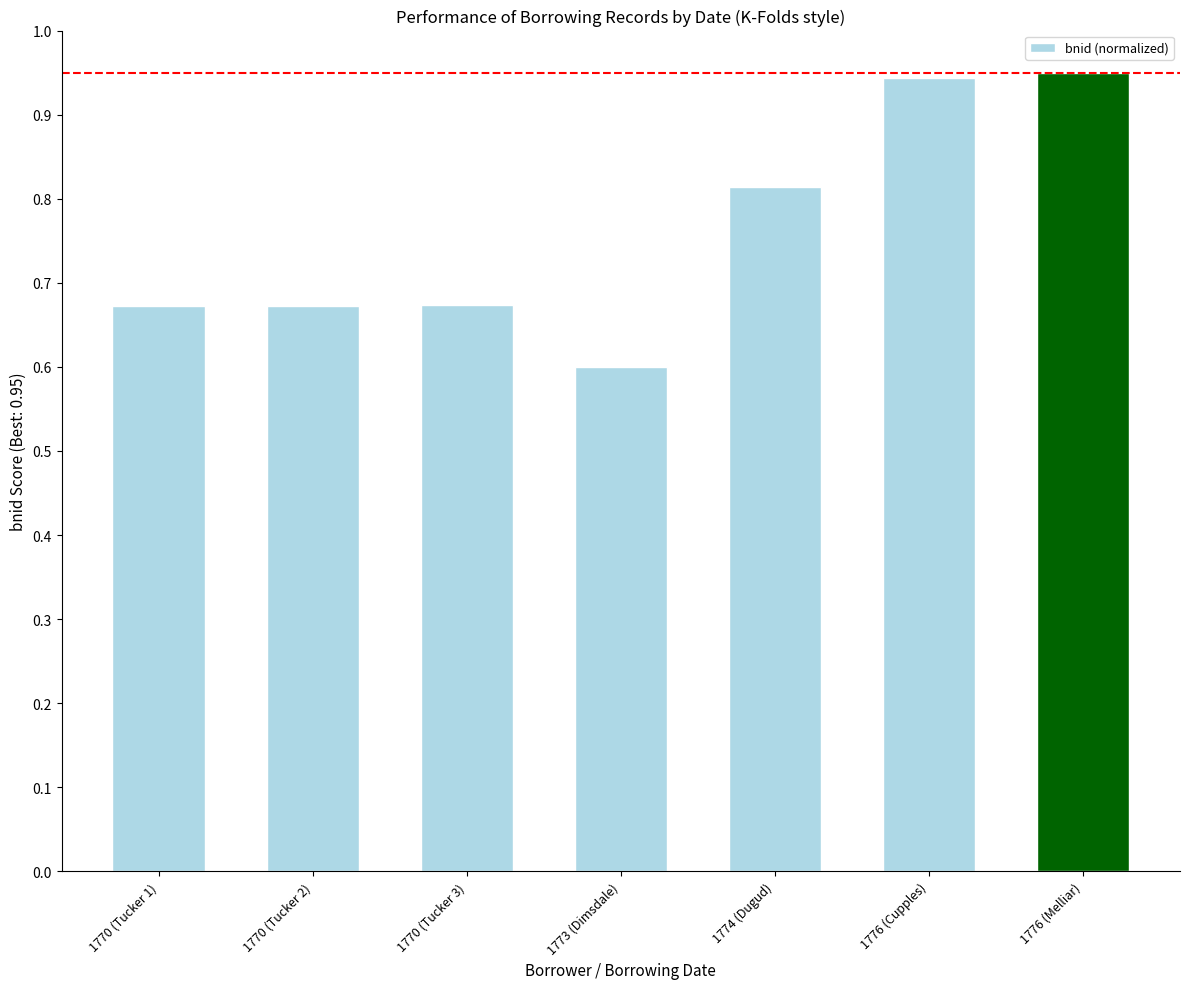

What is the difference between the values at 1776 (Cupples) and 1770 (Tucker 3)?

0.3